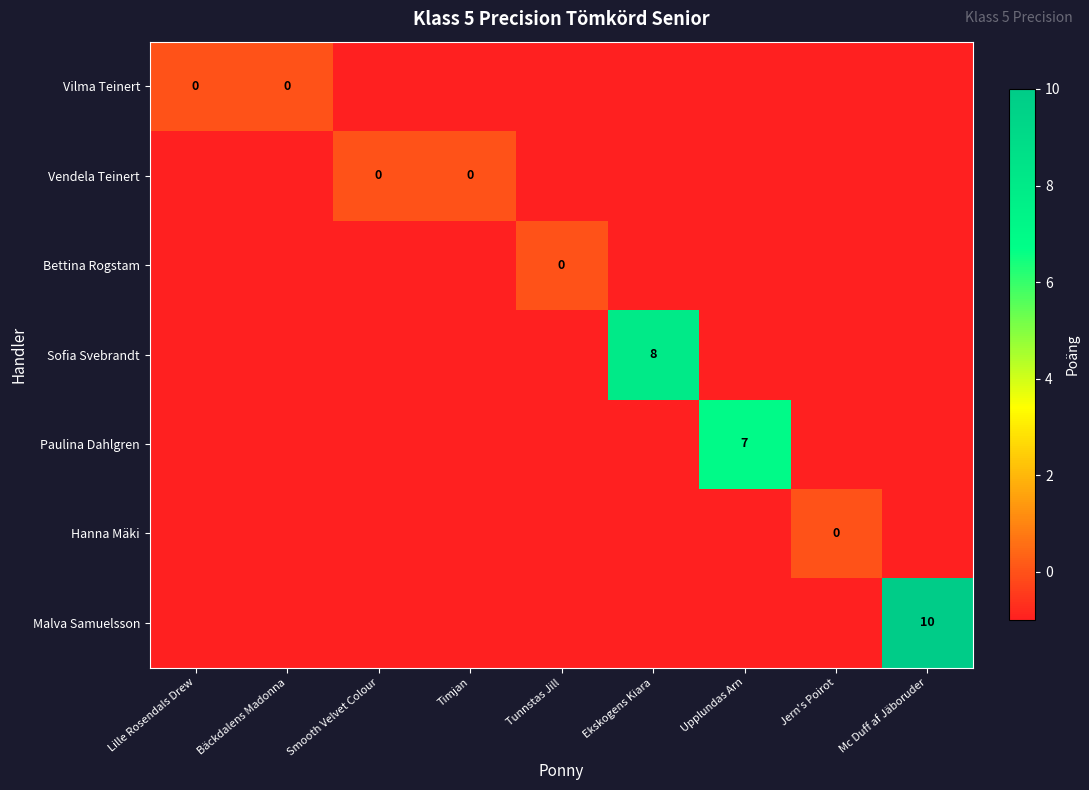

How many Vilma Teinert values are between -1 and 0?

9